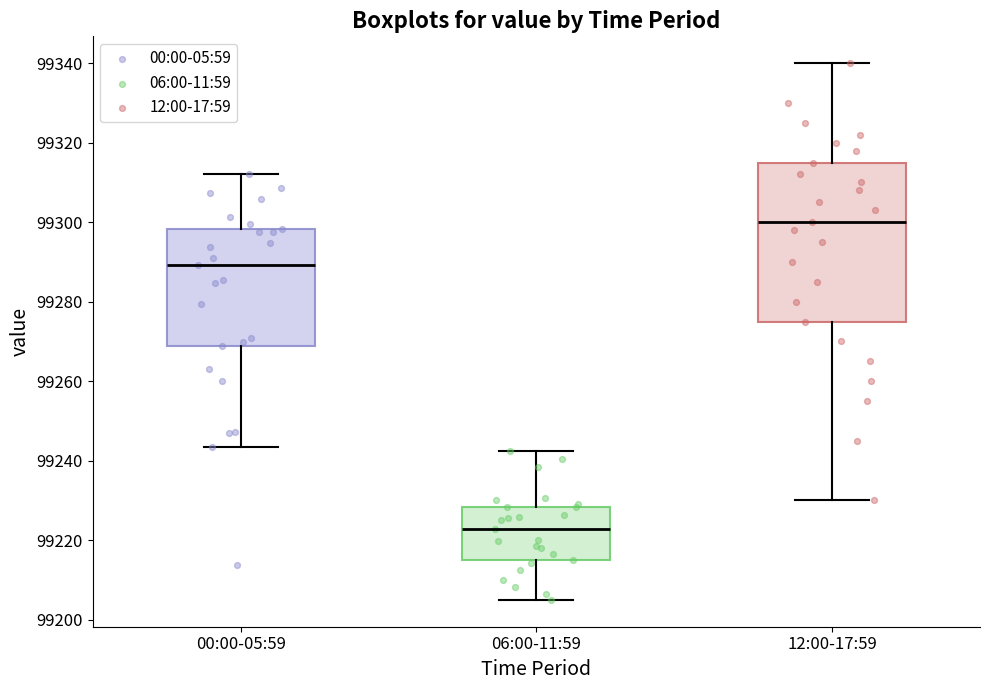

Reading left to right, read every box against the y-axis: the position of its median line, the range the box covers, and the ends of its whiskers. The values are not printed on the chart, so give them approximately, as read against the axis.

00:00-05:59: median 99290, box 99268 to 99298, whiskers 99244 to 99312
06:00-11:59: median 99222, box 99216 to 99228, whiskers 99206 to 99242
12:00-17:59: median 99300, box 99276 to 99316, whiskers 99230 to 99340